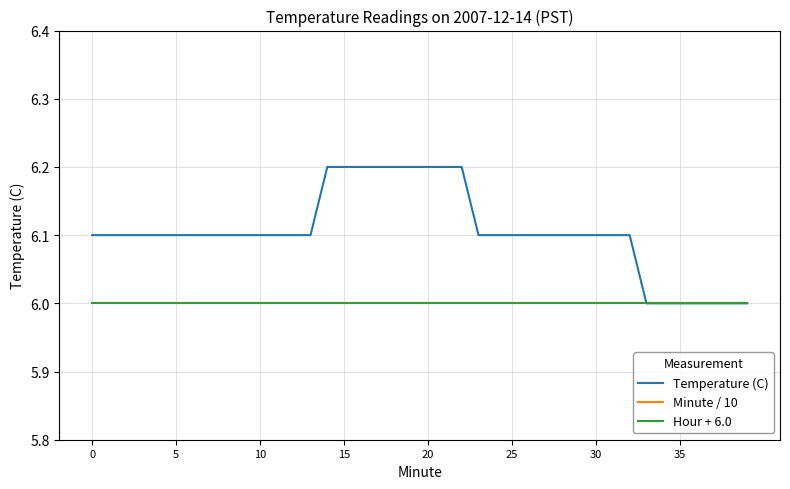

True or false: Hour + 6.0 and Temperature (C) cross at least once.

False